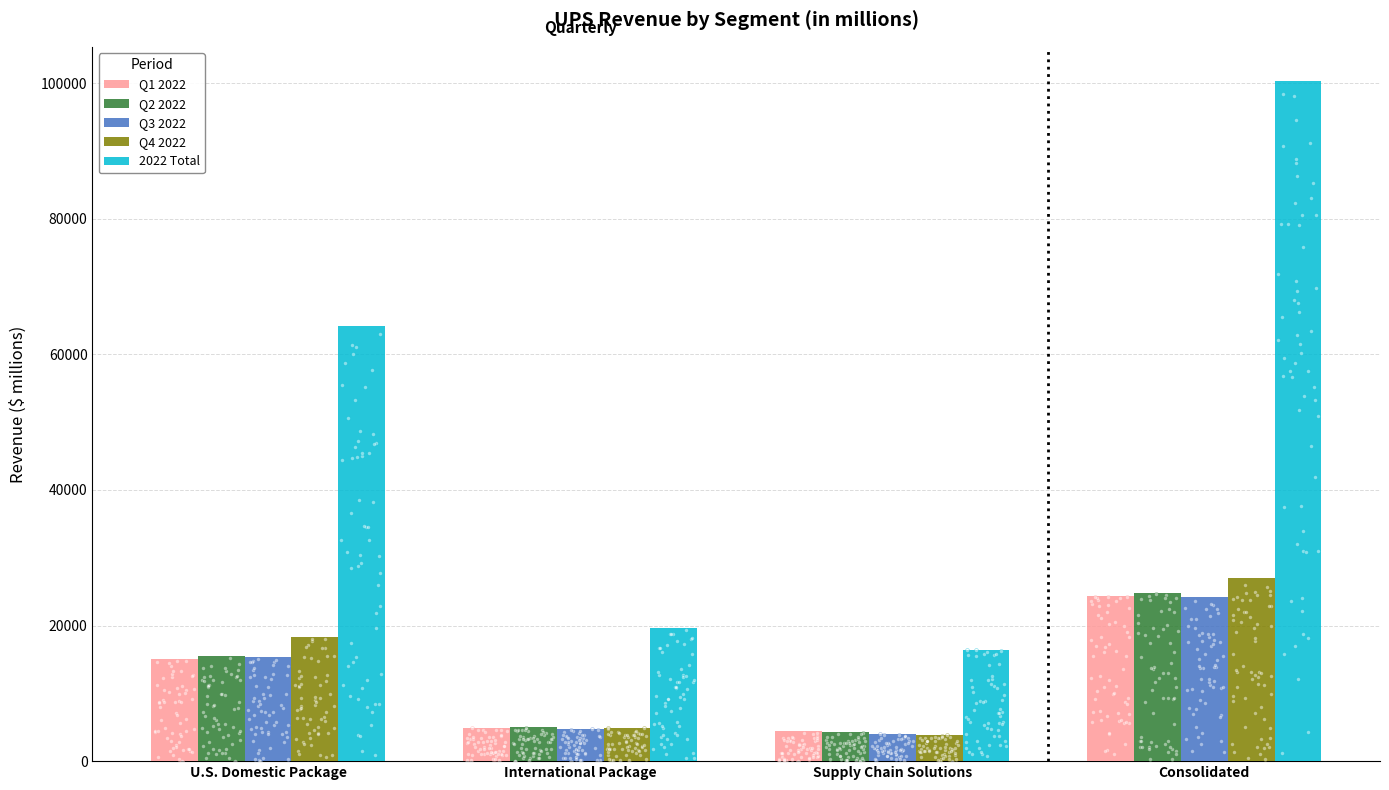

Which series reaches the maximum Y coordinate?

2022 Total